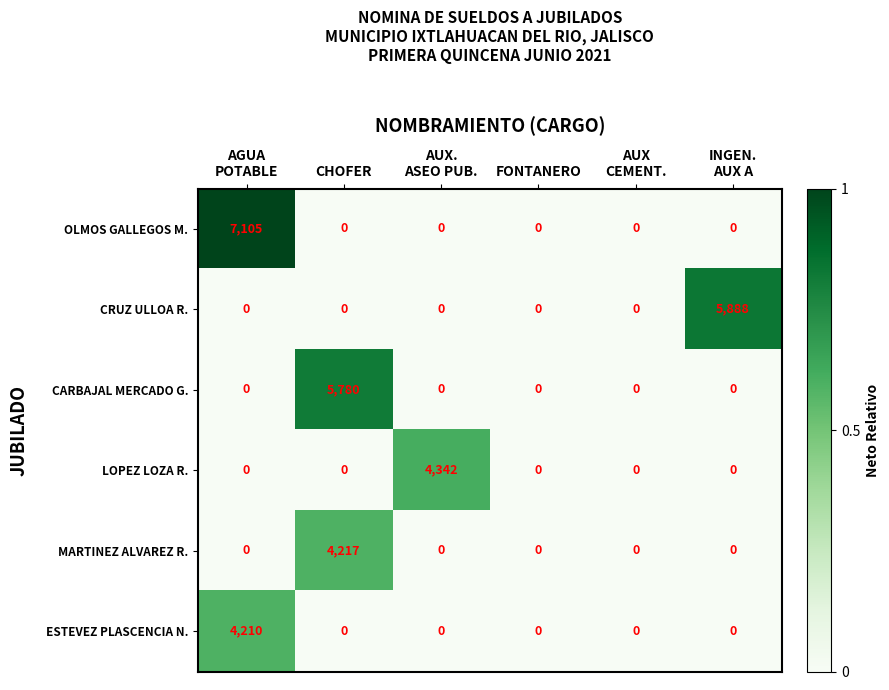

True or false: MARTINEZ ALVAREZ R. has a value of -2041 at FONTANERO.

False